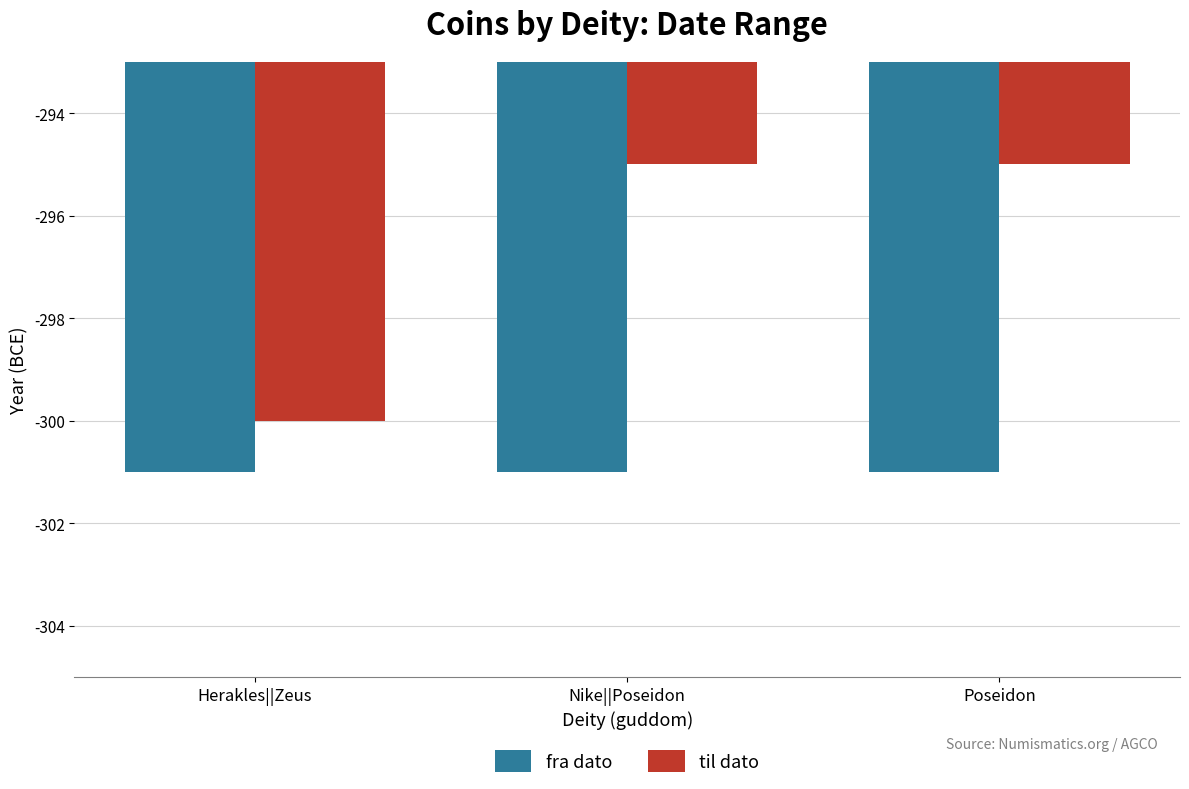

Which series changed the most between Herakles||Zeus and Nike||Poseidon?

til dato